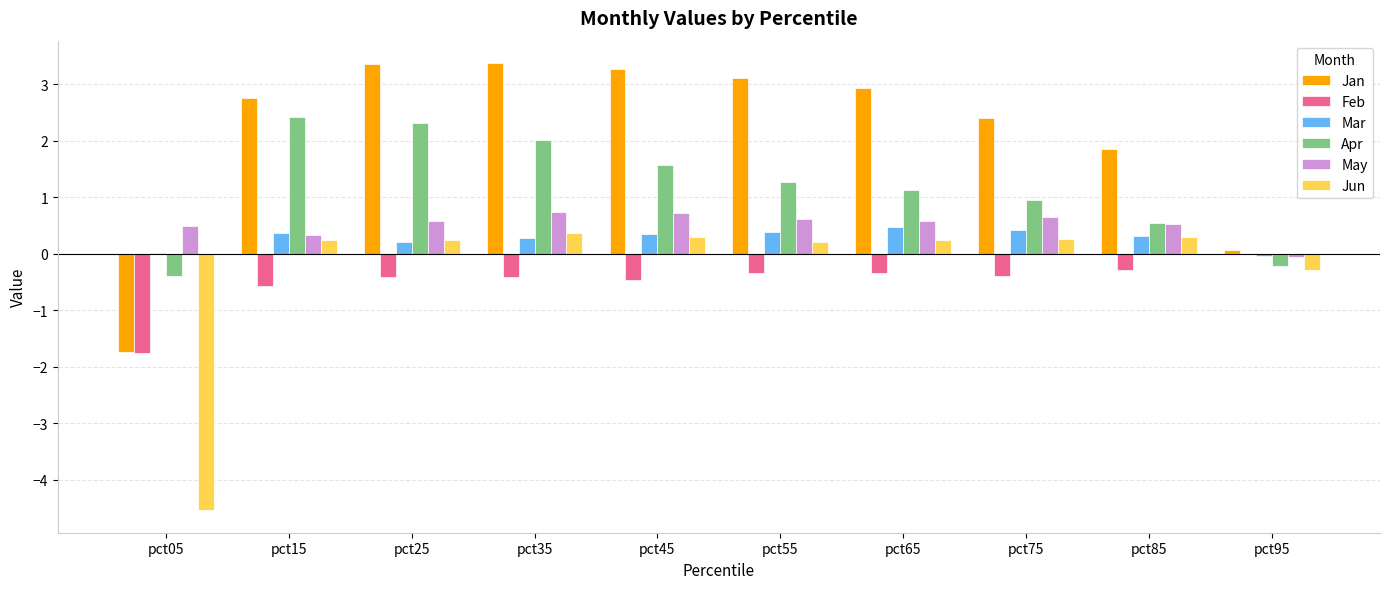

What is the sum of the Apr values at pct85 and pct25?

2.8